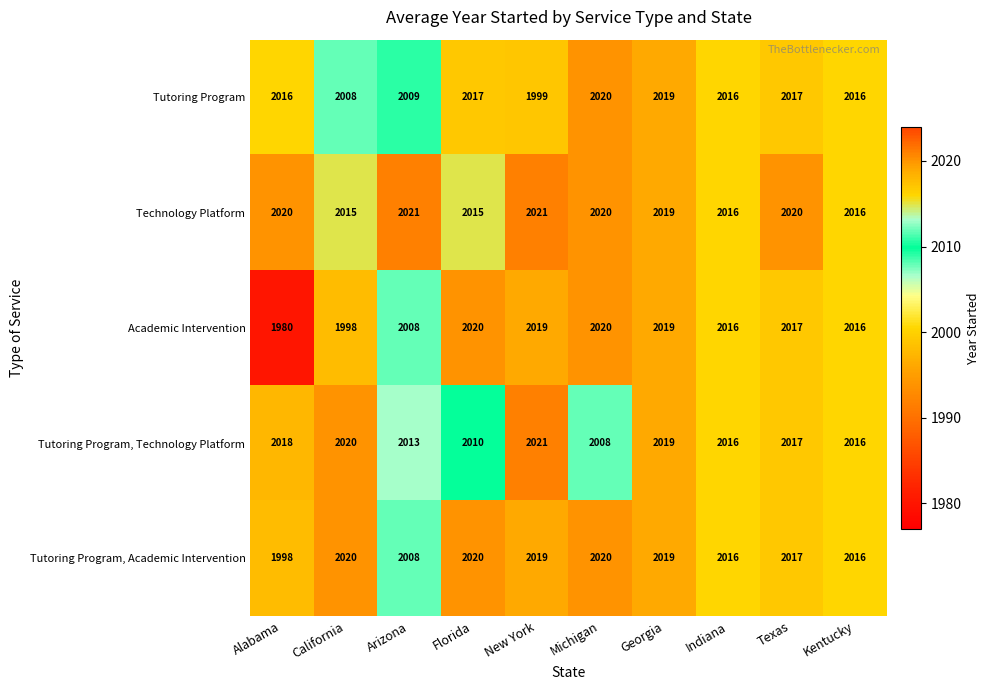

At which category is the sum across all series the highest?

Georgia